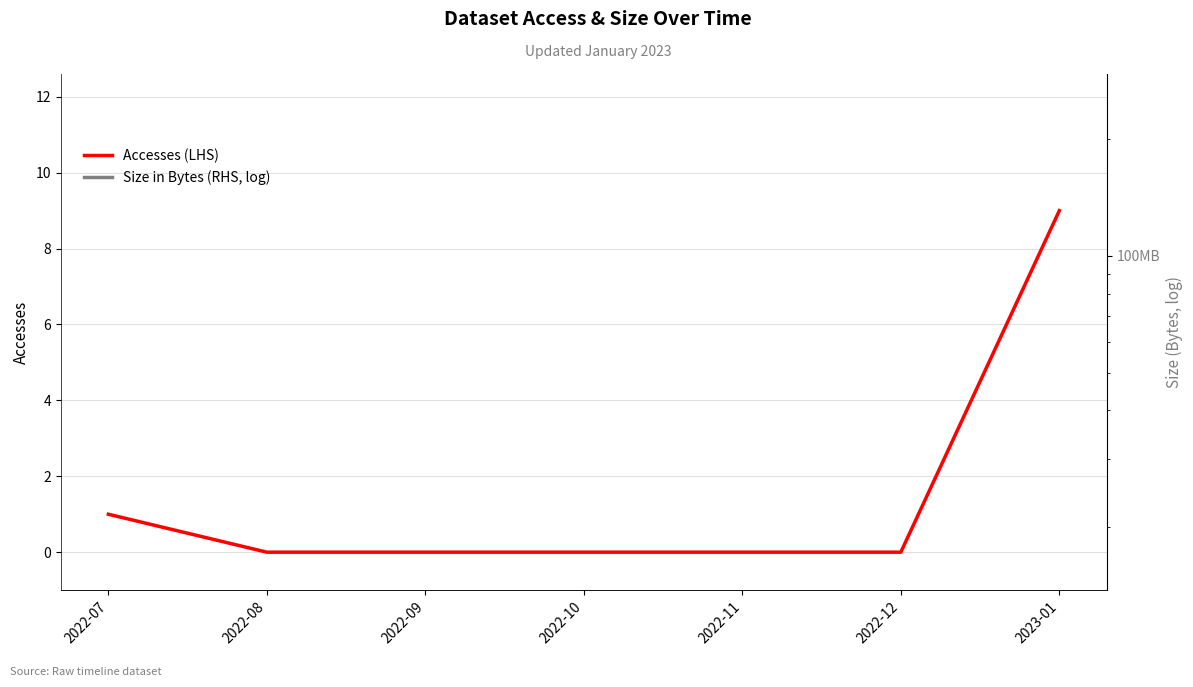

Where is Accesses (LHS) nearest to the value 4?

2022-07